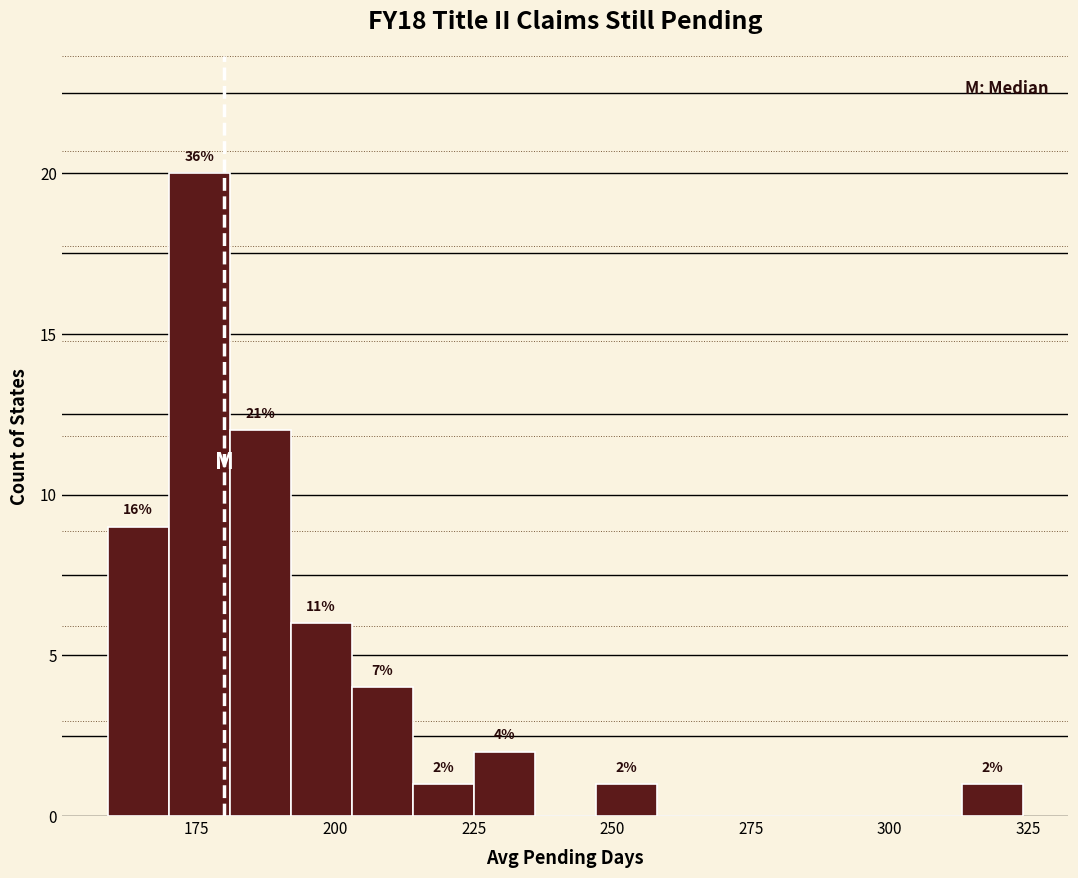

Read against the x-axis, roughly where is the centre of the tallest bar?

175